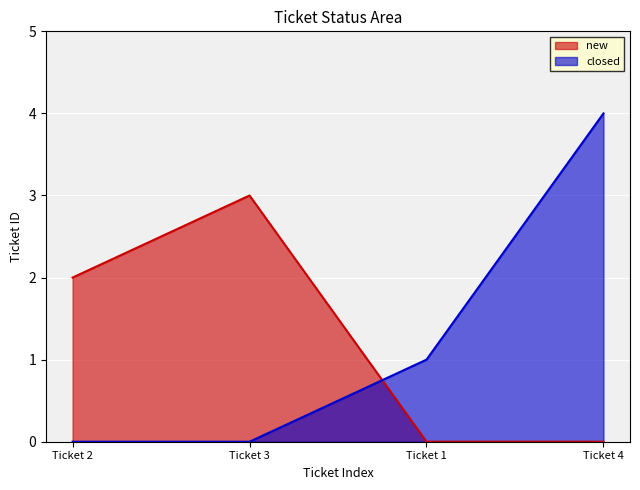

Does the chart display data point markers on the line(s)?

No